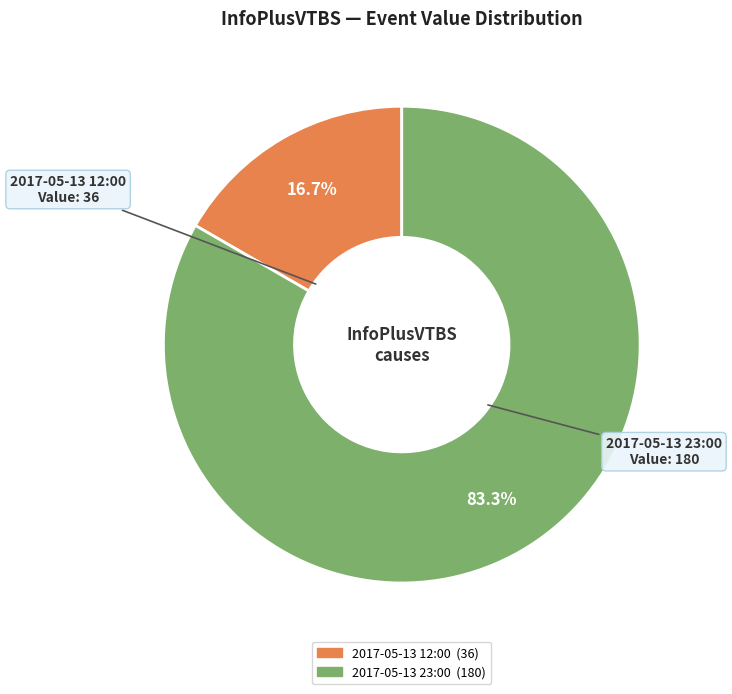

Is there any slice that represents more than half of the pie?

Yes